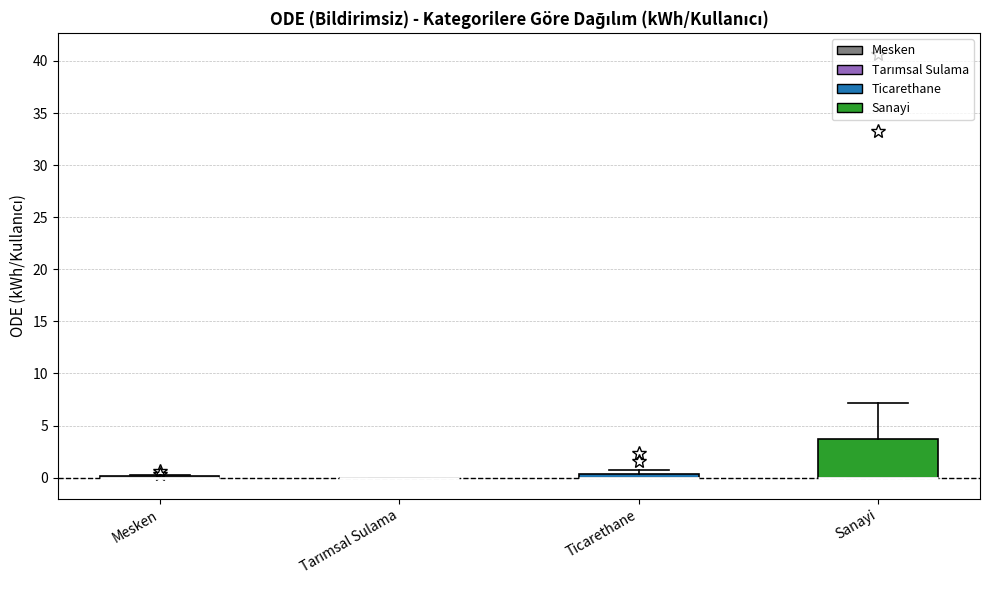

Where is the lower edge of the box for Ticarethane on the y-axis? The values are not printed on the chart, so give them approximately, as read against the axis.

0.0